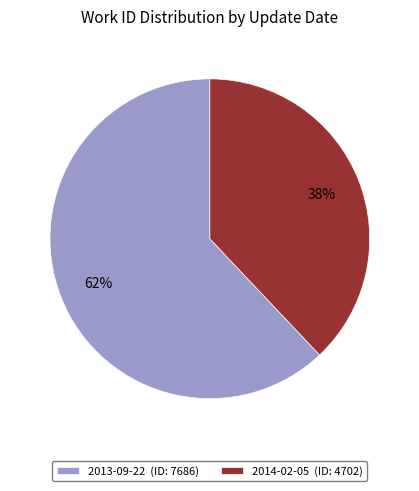

To the nearest percent, what is the average slice percentage?

50%